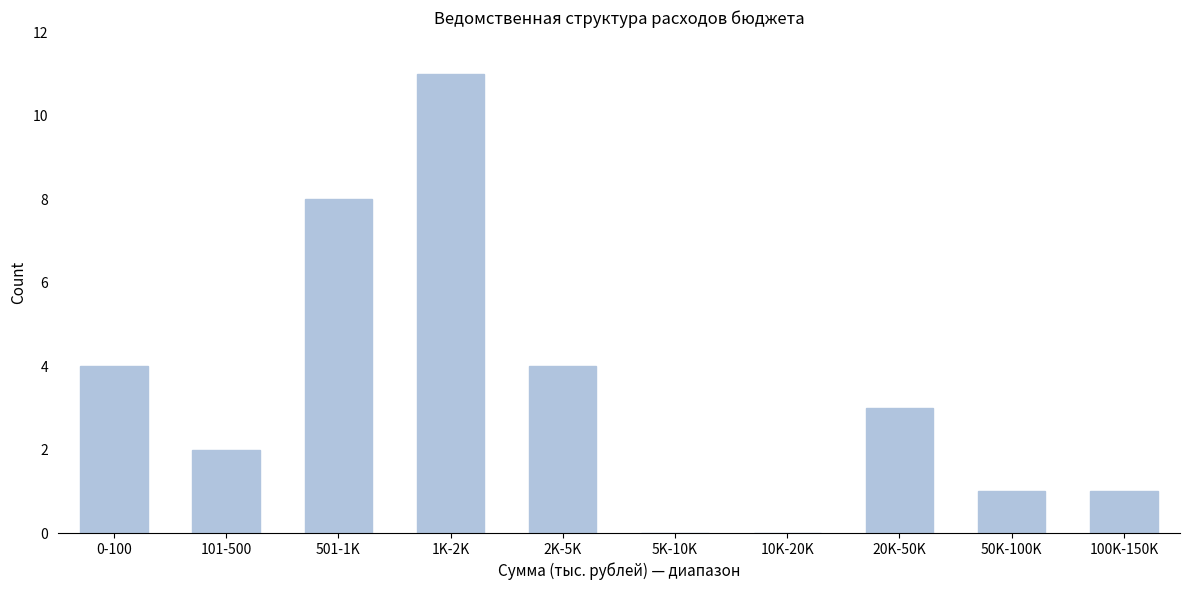

Reading left to right, list all the values displayed in this chart.

0-100=4	101-500=2	501-1K=8	1K-2K=11	2K-5K=4	5K-10K=0	10K-20K=0	20K-50K=3	50K-100K=1	100K-150K=1